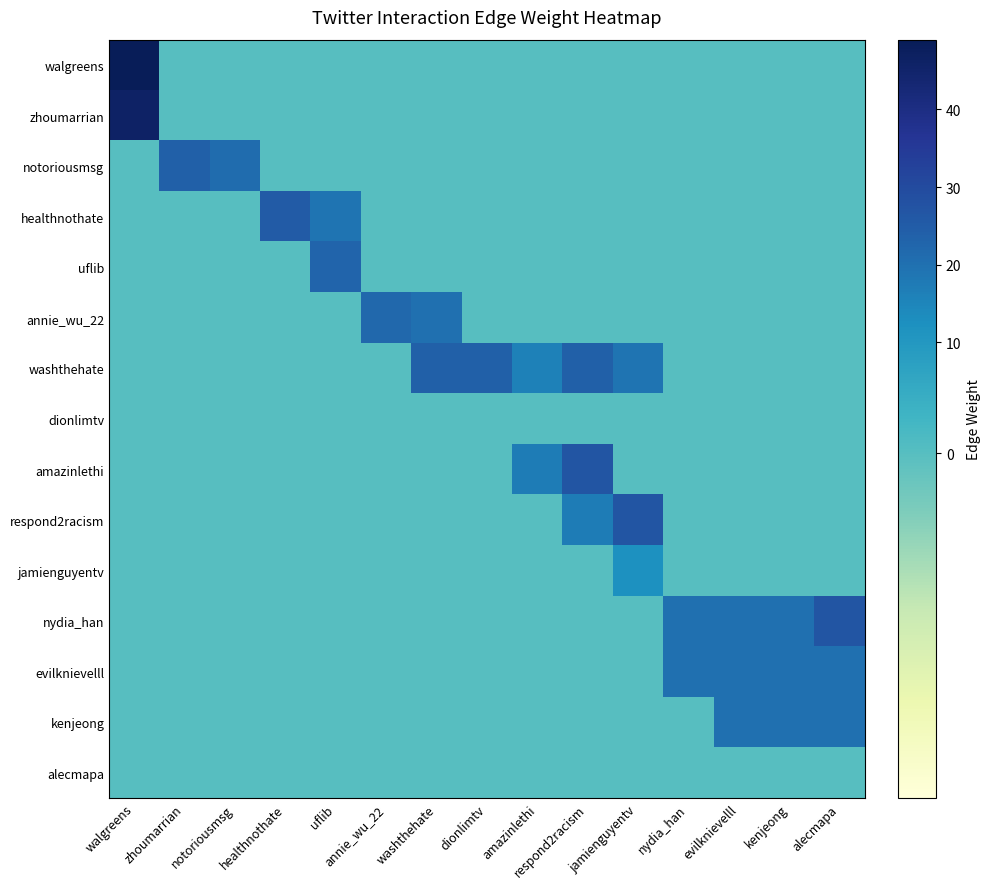

Reading left to right, extract all data points from this chart.

walgreens: walgreens=49	zhoumarrian=0	notoriousmsg=0	healthnothate=0	uflib=0	annie_wu_22=0	washthehate=0	dionlimtv=0	amazinlethi=0	respond2racism=0	jamienguyentv=0	nydia_han=0	evilknievelll=0	kenjeong=0	alecmapa=0
zhoumarrian: walgreens=46	zhoumarrian=0	notoriousmsg=0	healthnothate=0	uflib=0	annie_wu_22=0	washthehate=0	dionlimtv=0	amazinlethi=0	respond2racism=0	jamienguyentv=0	nydia_han=0	evilknievelll=0	kenjeong=0	alecmapa=0
notoriousmsg: walgreens=0	zhoumarrian=24	notoriousmsg=21	healthnothate=0	uflib=0	annie_wu_22=0	washthehate=0	dionlimtv=0	amazinlethi=0	respond2racism=0	jamienguyentv=0	nydia_han=0	evilknievelll=0	kenjeong=0	alecmapa=0
healthnothate: walgreens=0	zhoumarrian=0	notoriousmsg=0	healthnothate=25	uflib=19	annie_wu_22=0	washthehate=0	dionlimtv=0	amazinlethi=0	respond2racism=0	jamienguyentv=0	nydia_han=0	evilknievelll=0	kenjeong=0	alecmapa=0
uflib: walgreens=0	zhoumarrian=0	notoriousmsg=0	healthnothate=0	uflib=23	annie_wu_22=0	washthehate=0	dionlimtv=0	amazinlethi=0	respond2racism=0	jamienguyentv=0	nydia_han=0	evilknievelll=0	kenjeong=0	alecmapa=0
annie_wu_22: walgreens=0	zhoumarrian=0	notoriousmsg=0	healthnothate=0	uflib=0	annie_wu_22=22	washthehate=20	dionlimtv=0	amazinlethi=0	respond2racism=0	jamienguyentv=0	nydia_han=0	evilknievelll=0	kenjeong=0	alecmapa=0
washthehate: walgreens=0	zhoumarrian=0	notoriousmsg=0	healthnothate=0	uflib=0	annie_wu_22=0	washthehate=24	dionlimtv=24	amazinlethi=16	respond2racism=24	jamienguyentv=19	nydia_han=0	evilknievelll=0	kenjeong=0	alecmapa=0
dionlimtv: walgreens=0	zhoumarrian=0	notoriousmsg=0	healthnothate=0	uflib=0	annie_wu_22=0	washthehate=0	dionlimtv=0	amazinlethi=0	respond2racism=0	jamienguyentv=0	nydia_han=0	evilknievelll=0	kenjeong=0	alecmapa=0
amazinlethi: walgreens=0	zhoumarrian=0	notoriousmsg=0	healthnothate=0	uflib=0	annie_wu_22=0	washthehate=0	dionlimtv=0	amazinlethi=17	respond2racism=27	jamienguyentv=0	nydia_han=0	evilknievelll=0	kenjeong=0	alecmapa=0
respond2racism: walgreens=0	zhoumarrian=0	notoriousmsg=0	healthnothate=0	uflib=0	annie_wu_22=0	washthehate=0	dionlimtv=0	amazinlethi=0	respond2racism=17	jamienguyentv=27	nydia_han=0	evilknievelll=0	kenjeong=0	alecmapa=0
jamienguyentv: walgreens=0	zhoumarrian=0	notoriousmsg=0	healthnothate=0	uflib=0	annie_wu_22=0	washthehate=0	dionlimtv=0	amazinlethi=0	respond2racism=0	jamienguyentv=12	nydia_han=0	evilknievelll=0	kenjeong=0	alecmapa=0
nydia_han: walgreens=0	zhoumarrian=0	notoriousmsg=0	healthnothate=0	uflib=0	annie_wu_22=0	washthehate=0	dionlimtv=0	amazinlethi=0	respond2racism=0	jamienguyentv=0	nydia_han=20	evilknievelll=20	kenjeong=20	alecmapa=27
evilknievelll: walgreens=0	zhoumarrian=0	notoriousmsg=0	healthnothate=0	uflib=0	annie_wu_22=0	washthehate=0	dionlimtv=0	amazinlethi=0	respond2racism=0	jamienguyentv=0	nydia_han=20	evilknievelll=20	kenjeong=20	alecmapa=20
kenjeong: walgreens=0	zhoumarrian=0	notoriousmsg=0	healthnothate=0	uflib=0	annie_wu_22=0	washthehate=0	dionlimtv=0	amazinlethi=0	respond2racism=0	jamienguyentv=0	nydia_han=0	evilknievelll=20	kenjeong=20	alecmapa=20
alecmapa: walgreens=0	zhoumarrian=0	notoriousmsg=0	healthnothate=0	uflib=0	annie_wu_22=0	washthehate=0	dionlimtv=0	amazinlethi=0	respond2racism=0	jamienguyentv=0	nydia_han=0	evilknievelll=0	kenjeong=0	alecmapa=0